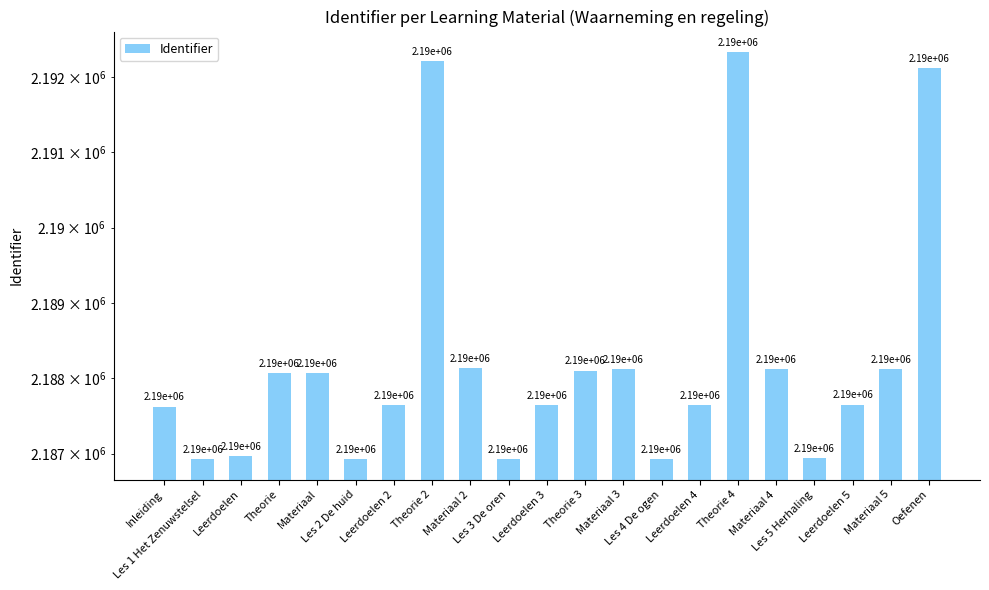

Is it true that the value at Leerdoelen 5 is 2187652?

True